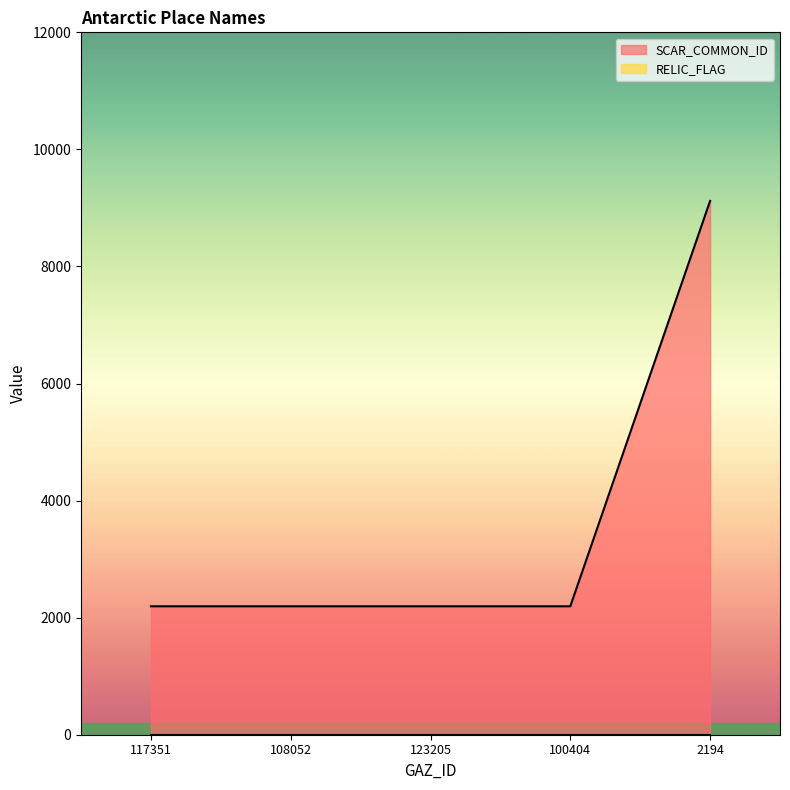

What is the ratio of the value at 117351 to the value at 2194?

0.2